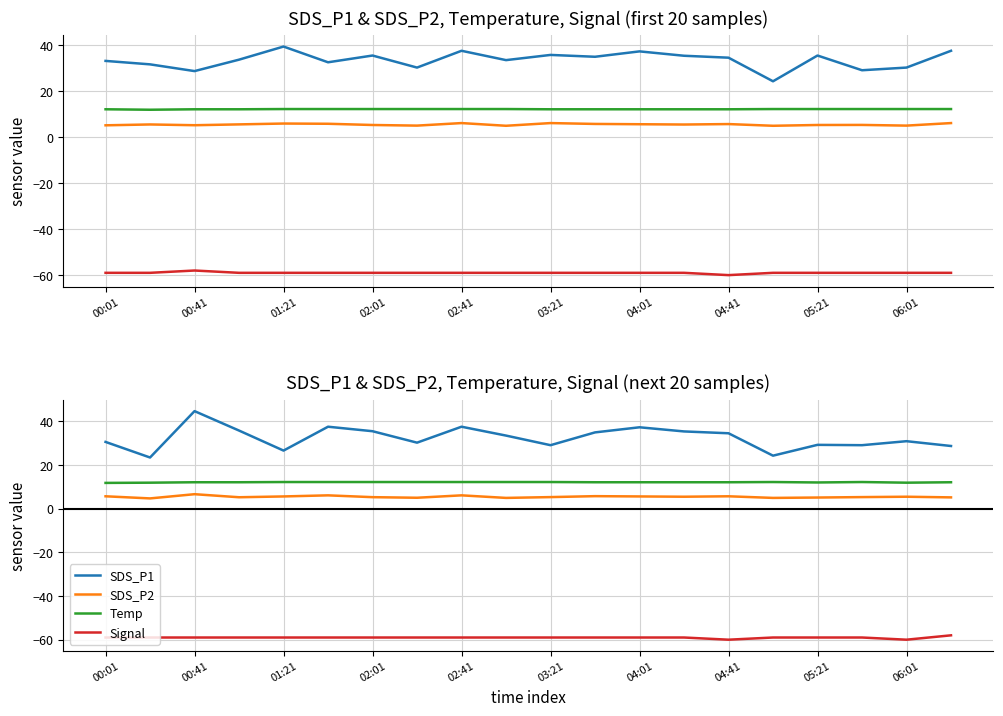

What is the sum of the Temp values at 05:21 and 02:01?

24.2